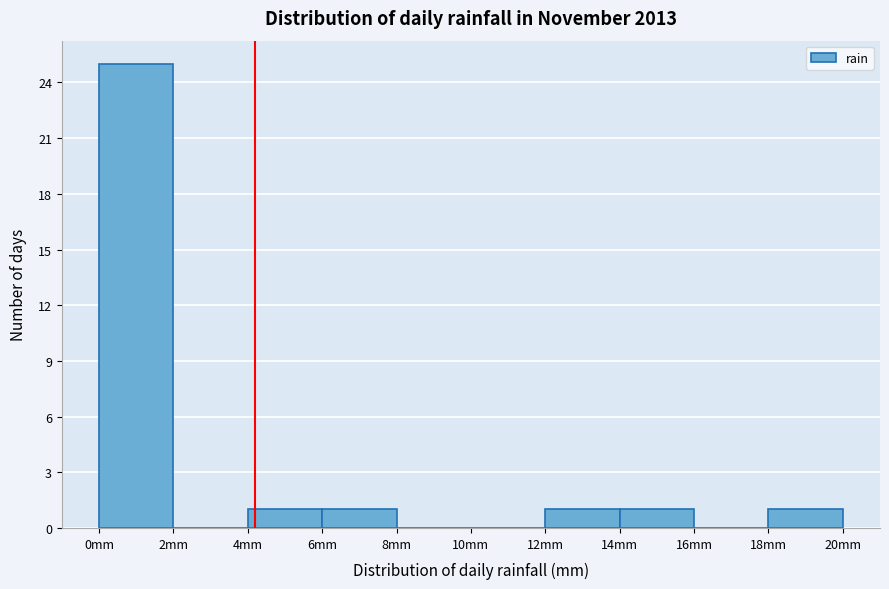

Reading left to right, list every bar in this chart as the range it spans on the x-axis followed by its height. The values are not printed on the chart, so give them approximately, as read against the axis.

0 to 2: 25
2 to 4: 0
4 to 6: 1
6 to 8: 1
8 to 10: 0
10 to 12: 0
12 to 14: 1
14 to 16: 1
16 to 18: 0
18 to 20: 1